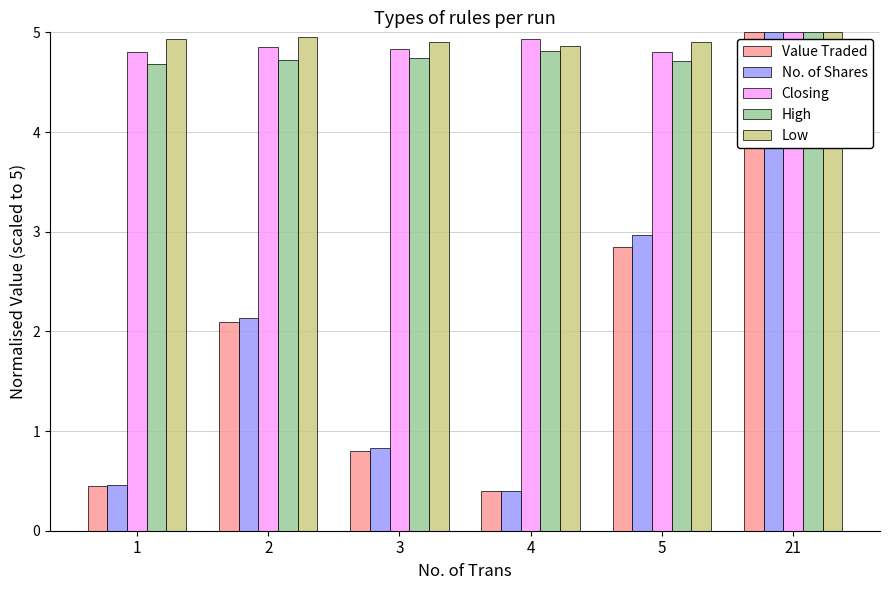

What is the difference between the Value Traded values at 21 and 4?

4.6